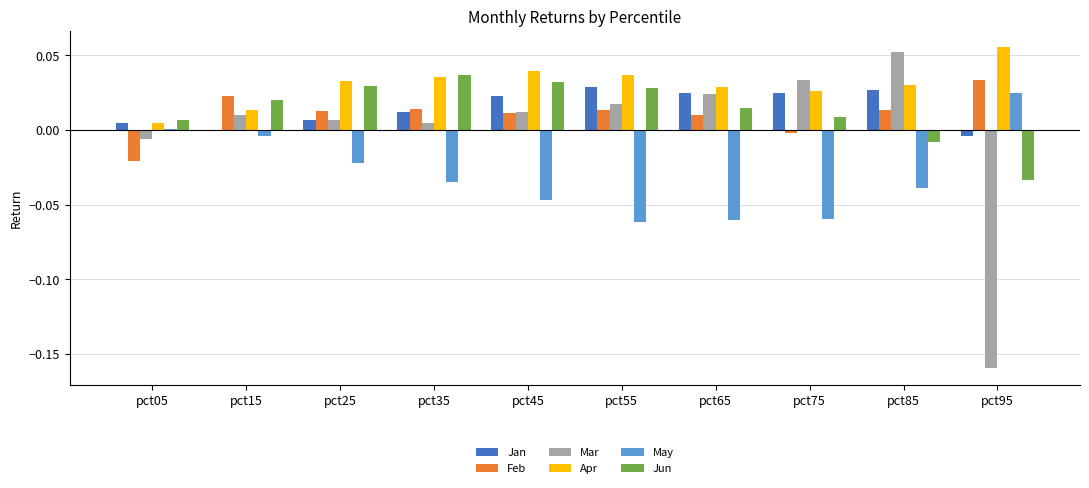

Are the bars horizontal?

No